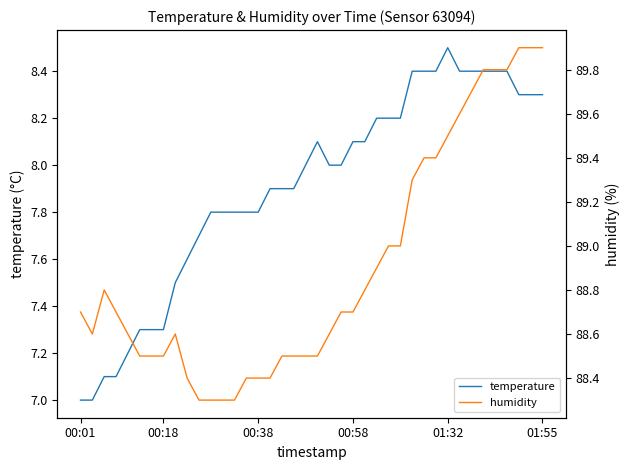

How many interior local peaks does the humidity series have?

2